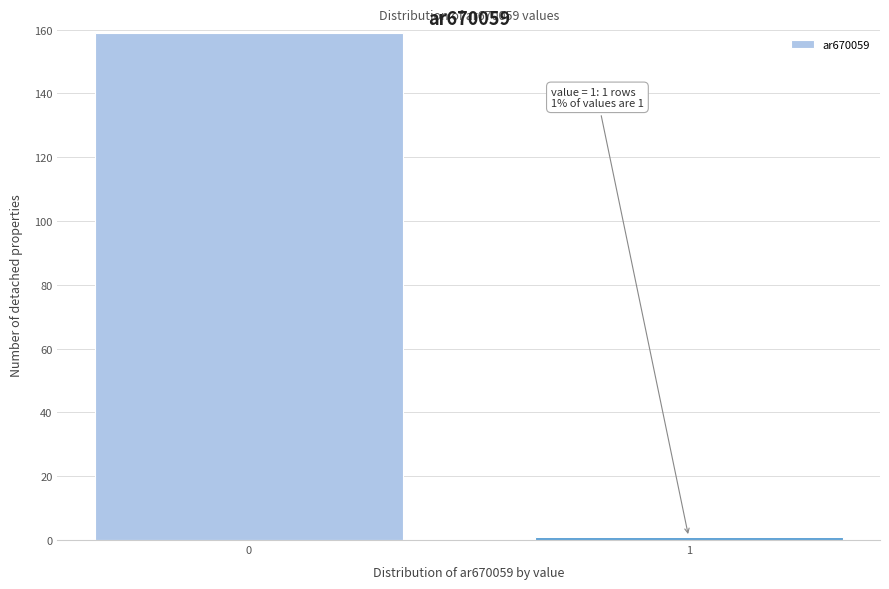

Reading left to right, transcribe all the data shown in this chart.

159	1